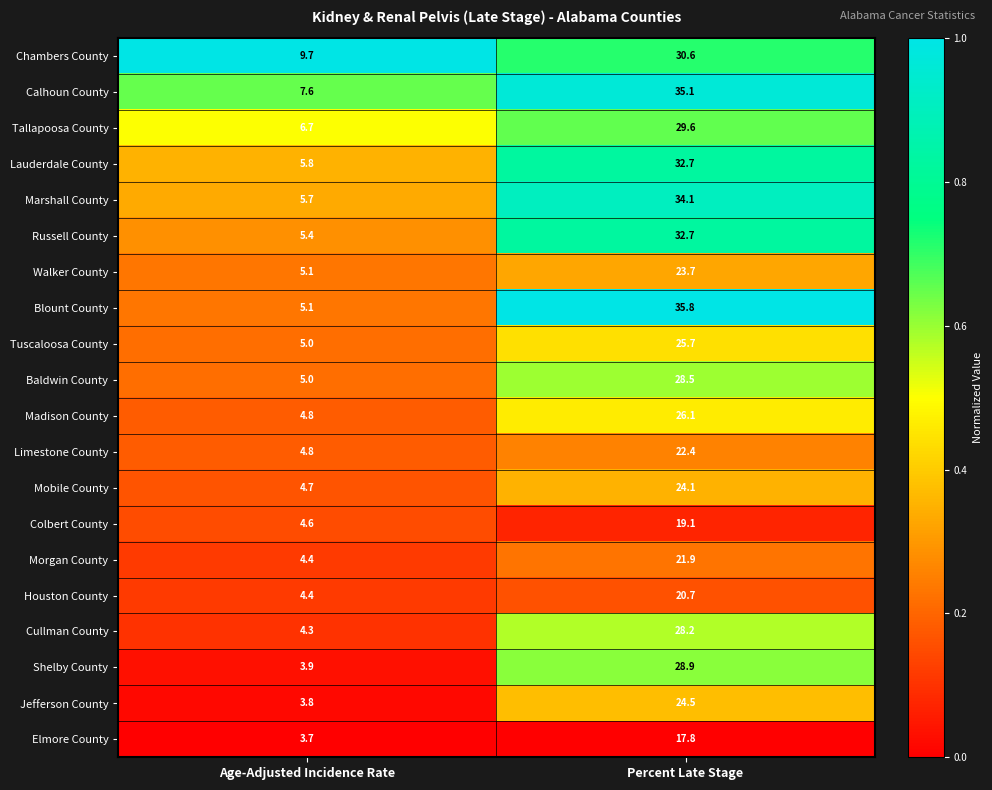

What is the difference between the Chambers County values at Percent Late Stage and Age-Adjusted Incidence Rate?

20.9